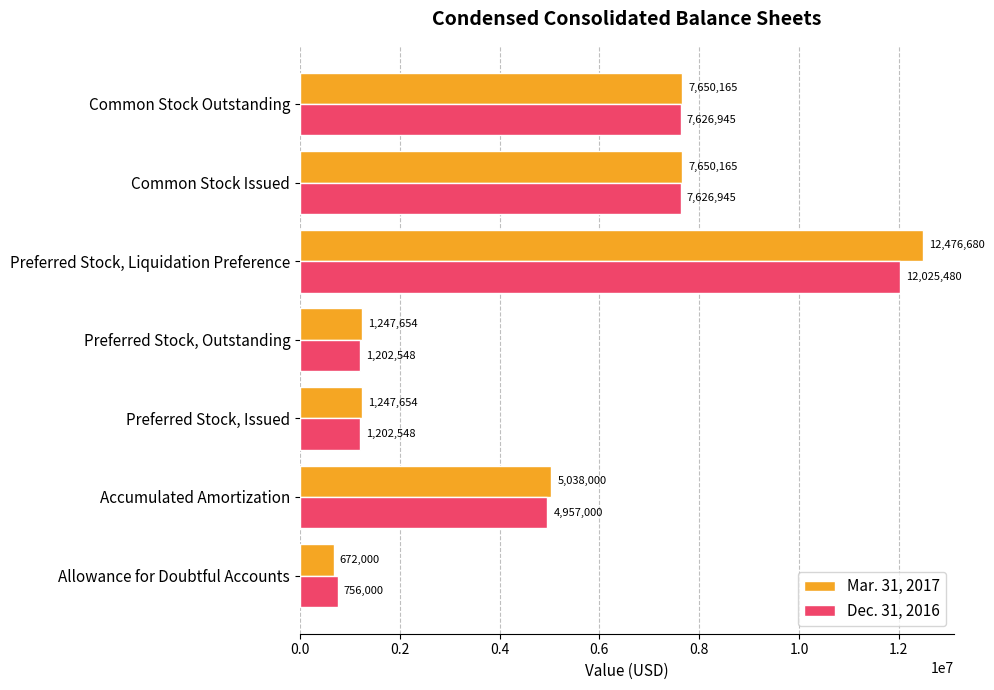

What value does the Dec. 31, 2016 series have at Accumulated Amortization?

4957000